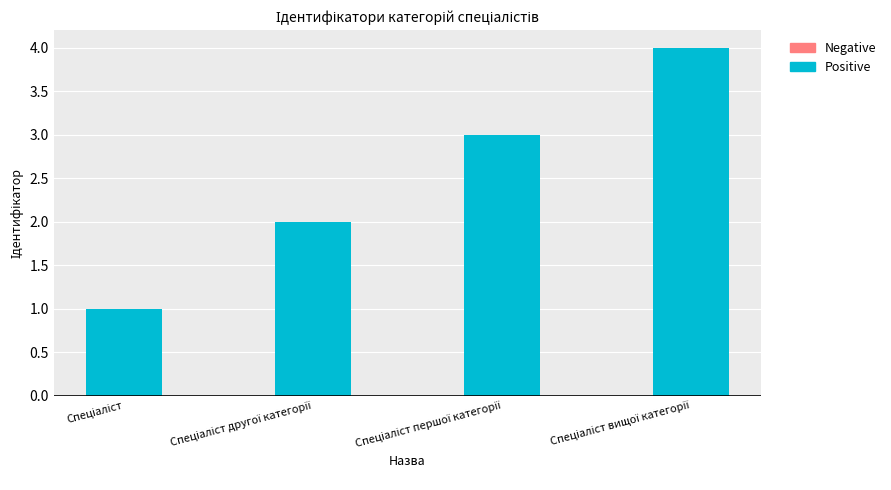

Approximately how many times larger is the value at Спеціаліст вищої категорії compared to Спеціаліст другої категорії?

2.0